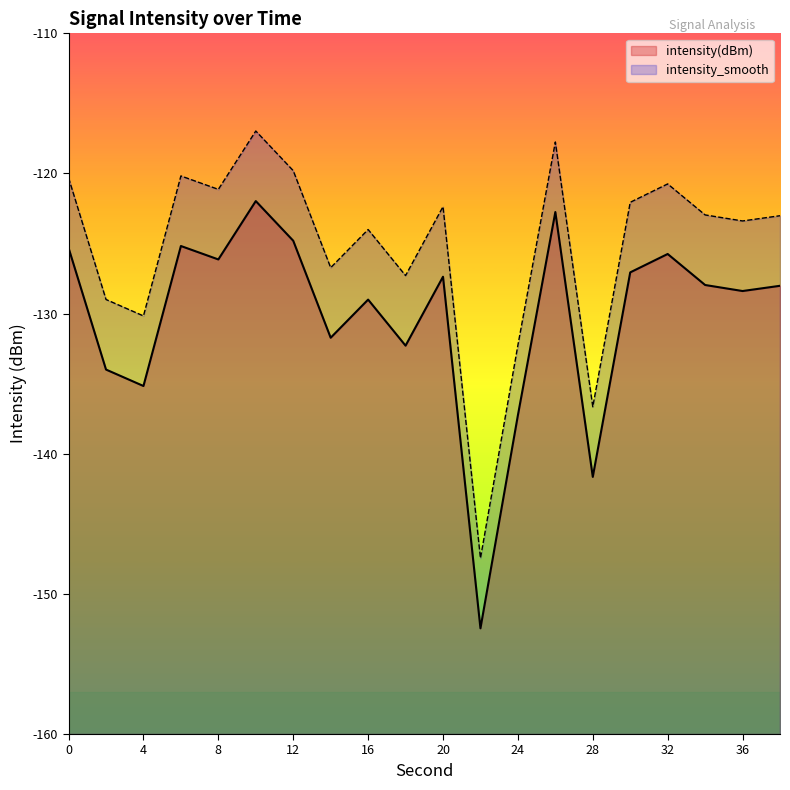

Where is the first local maximum for intensity_smooth?

6